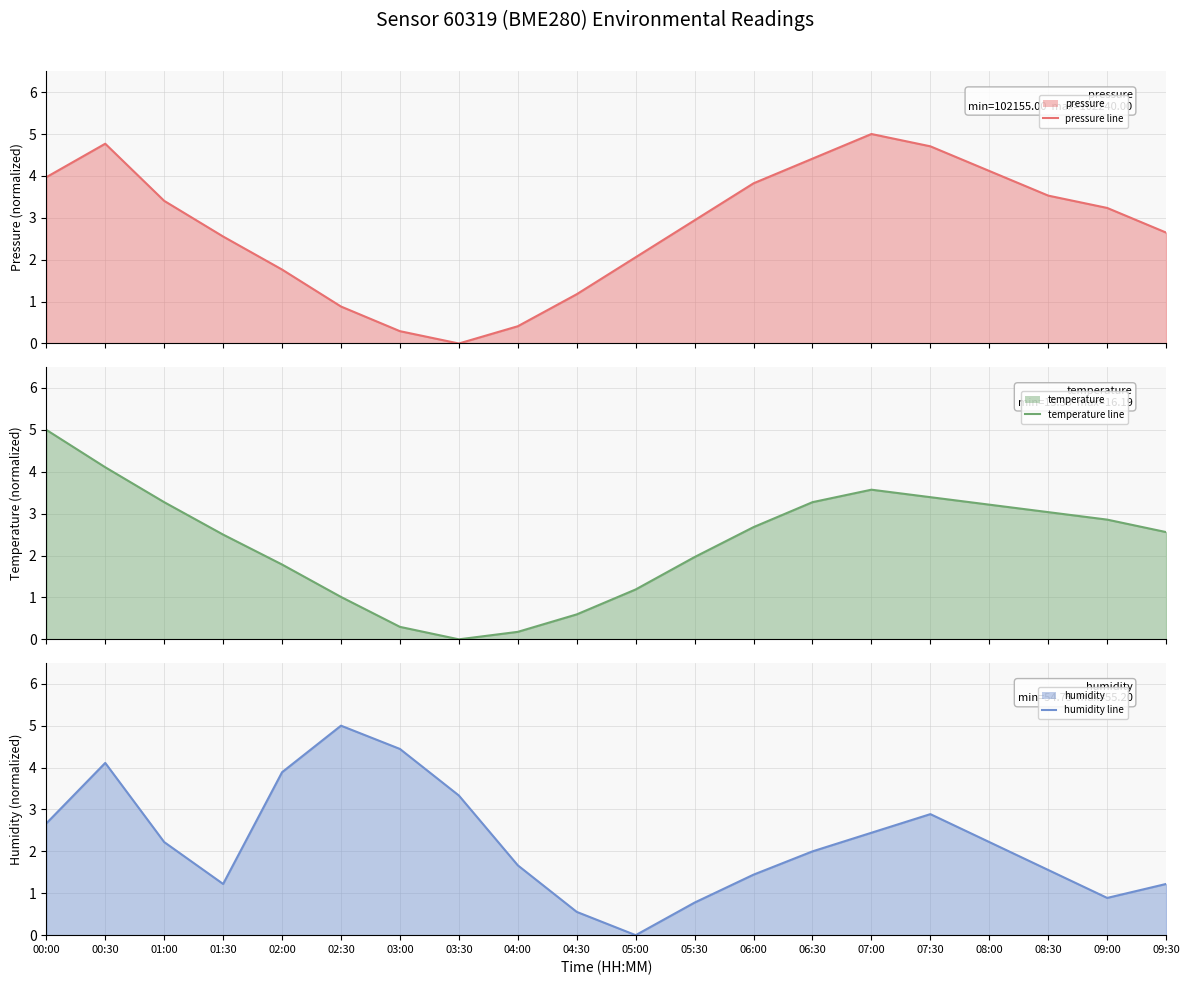

Reading left to right, list all the values displayed in this chart.

pressure line: 4.0	4.8	3.4	2.6	1.8	0.9	0.3	0.0	0.4	1.2	2.1	2.9	3.8	4.4	5.0	4.7	4.1	3.5	3.2	2.6
temperature line: 5.0	4.1	3.3	2.5	1.8	1.0	0.3	0.0	0.2	0.6	1.2	2.0	2.7	3.3	3.6	3.4	3.2	3.0	2.9	2.6
humidity line: 2.7	4.1	2.2	1.2	3.9	5.0	4.4	3.3	1.7	0.6	0.0	0.8	1.4	2.0	2.4	2.9	2.2	1.6	0.9	1.2